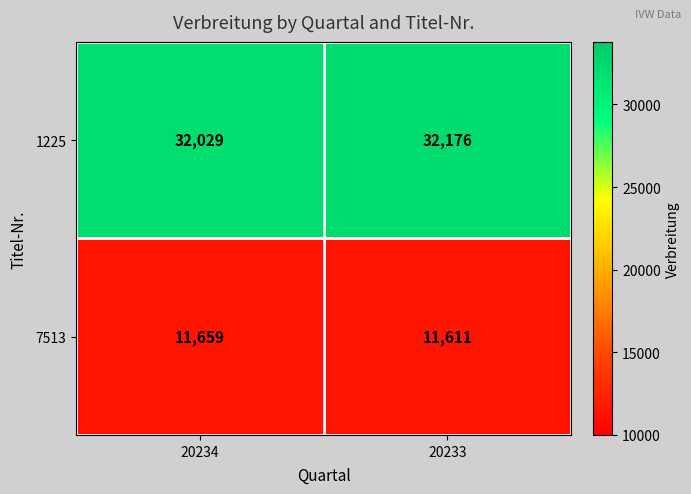

Reading left to right, list all the values displayed in this chart.

1225: 20234=32029	20233=32176
7513: 20234=11659	20233=11611